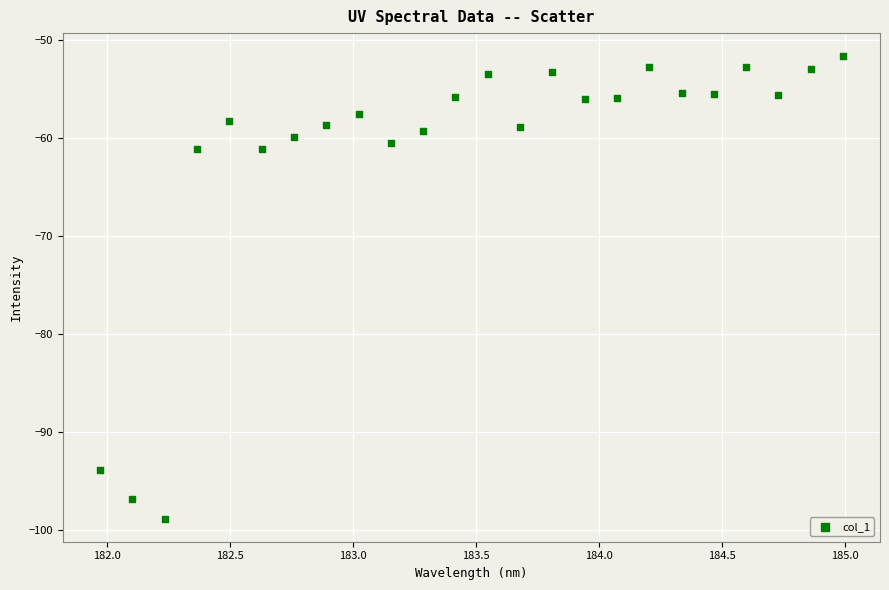

What is the range of X values (max minus min)?

3.0